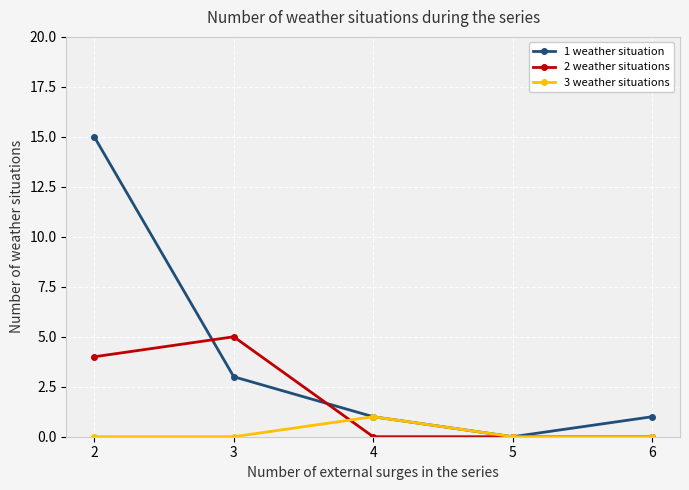

The value of 2 weather situations at 6 is 0. True or false?

True